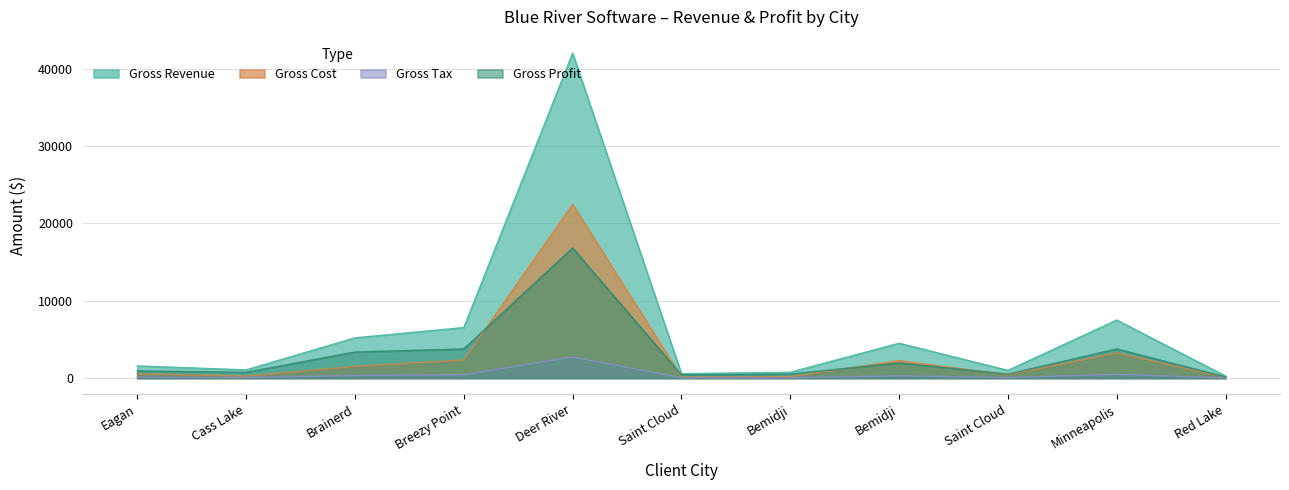

Does the chart display data point markers on the line(s)?

No